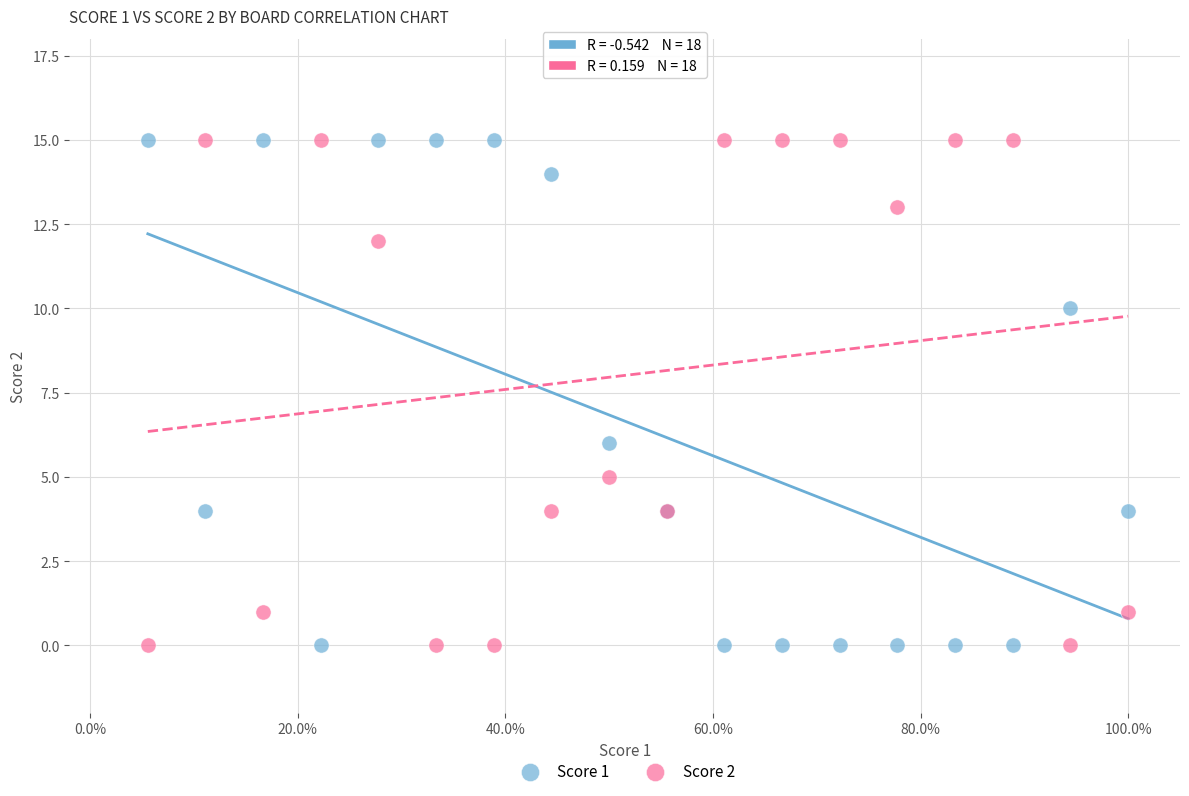

Across all series, what Y value is closest to 7?

6